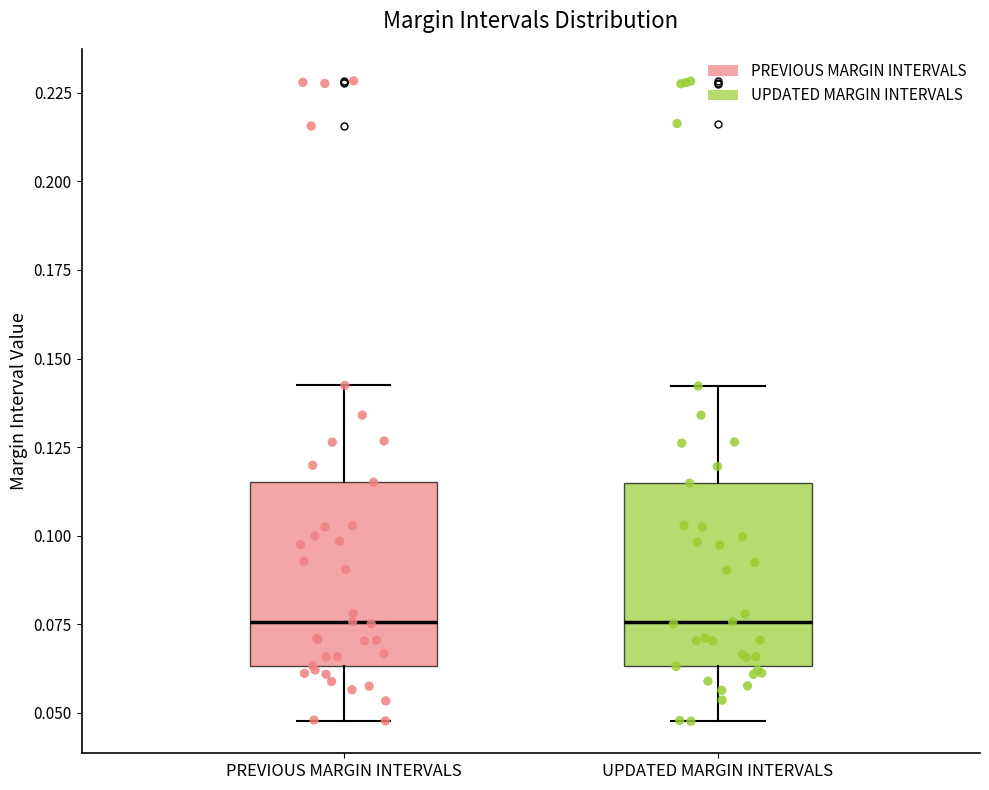

Where does the lower whisker of the box for UPDATED MARGIN INTERVALS end on the y-axis? The values are not printed on the chart, so give them approximately, as read against the axis.

0.050